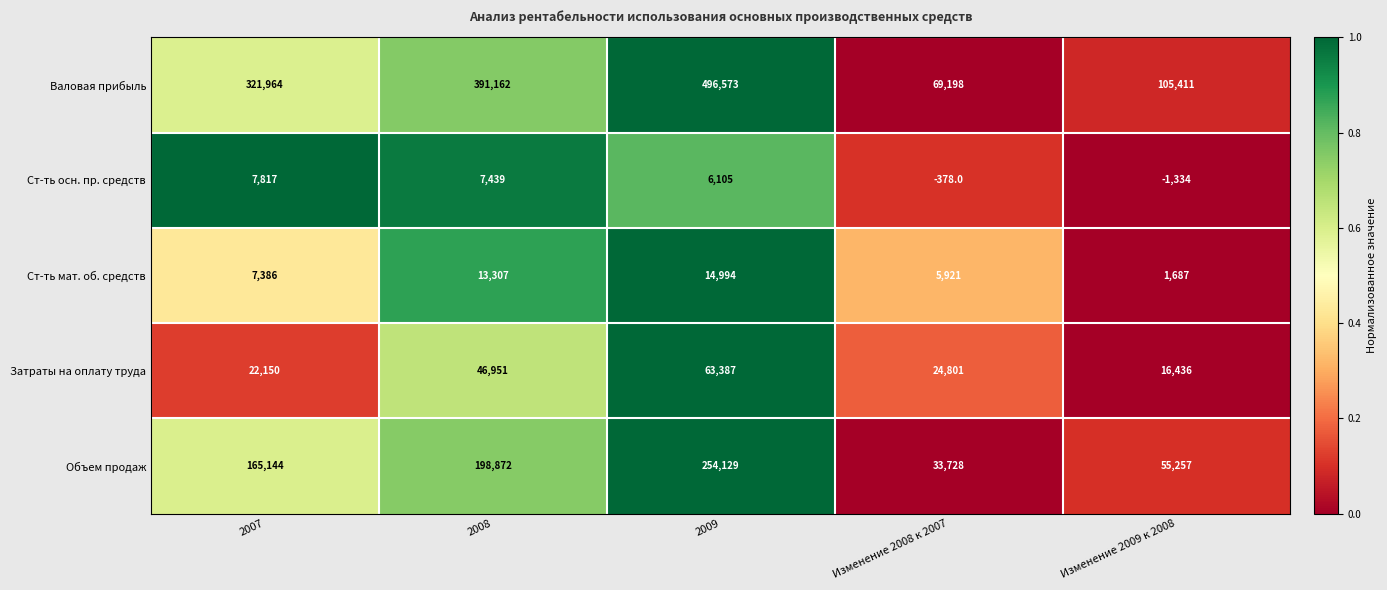

What is the average value of the Валовая прибыль series?

276862